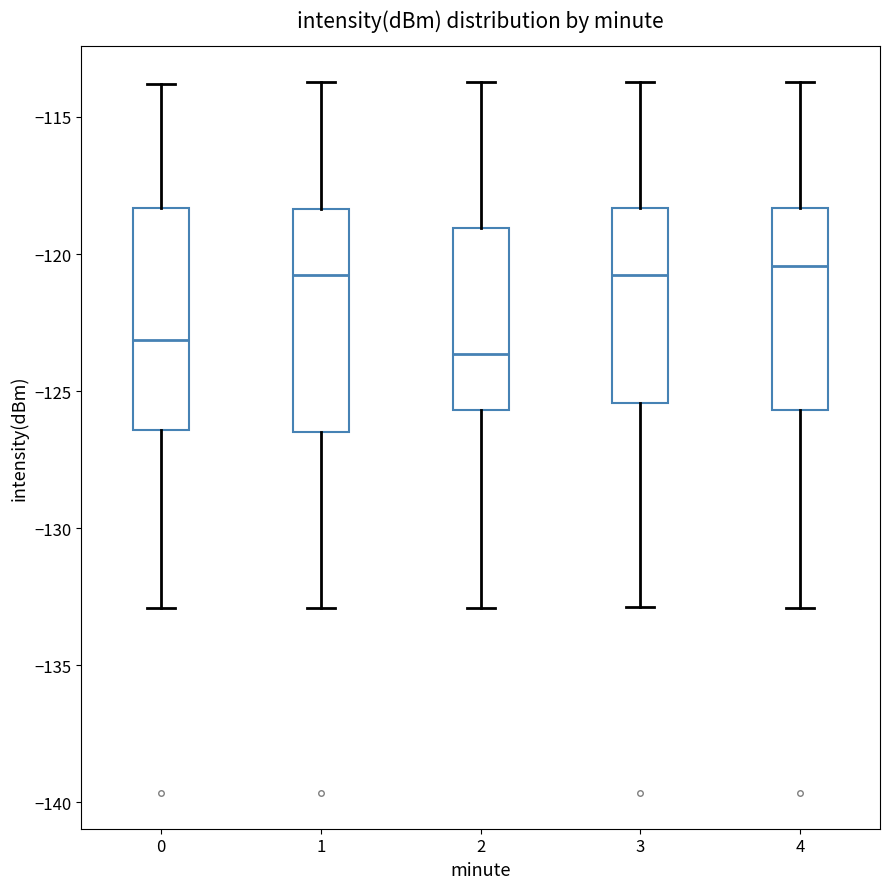

Where does the upper whisker of the box at x = 2 end on the y-axis? The values are not printed on the chart, so give them approximately, as read against the axis.

-113.5